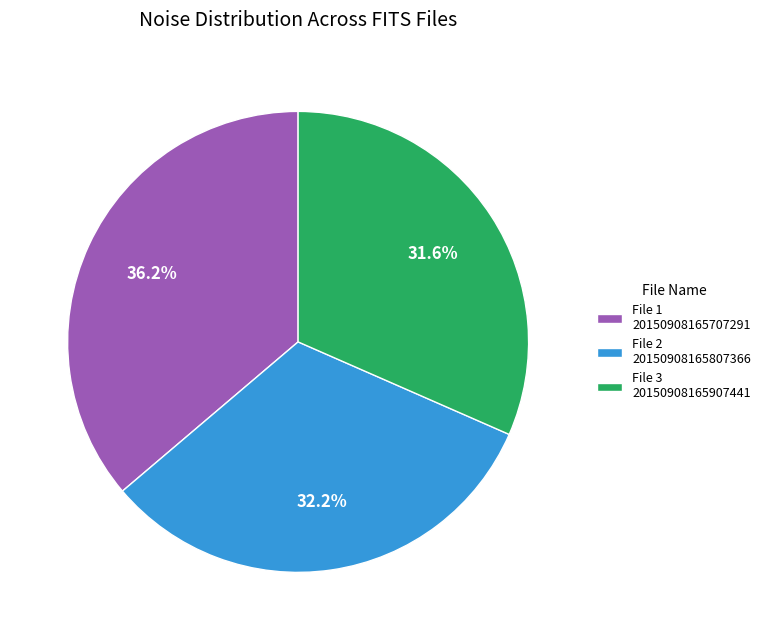

Is there a majority slice in this chart?

No